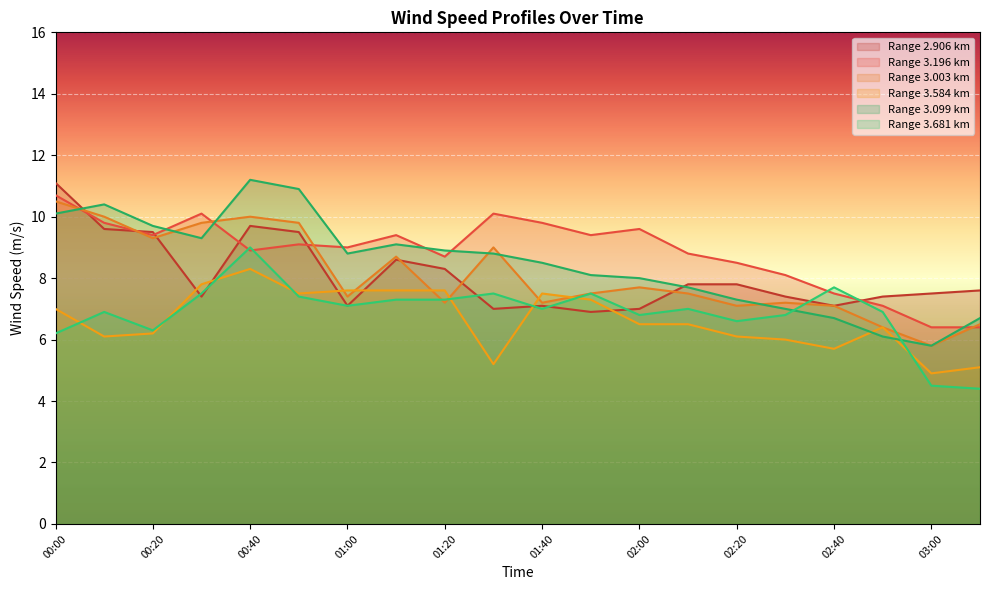

What is the difference between the highest and lowest values at 03:00?

3.0